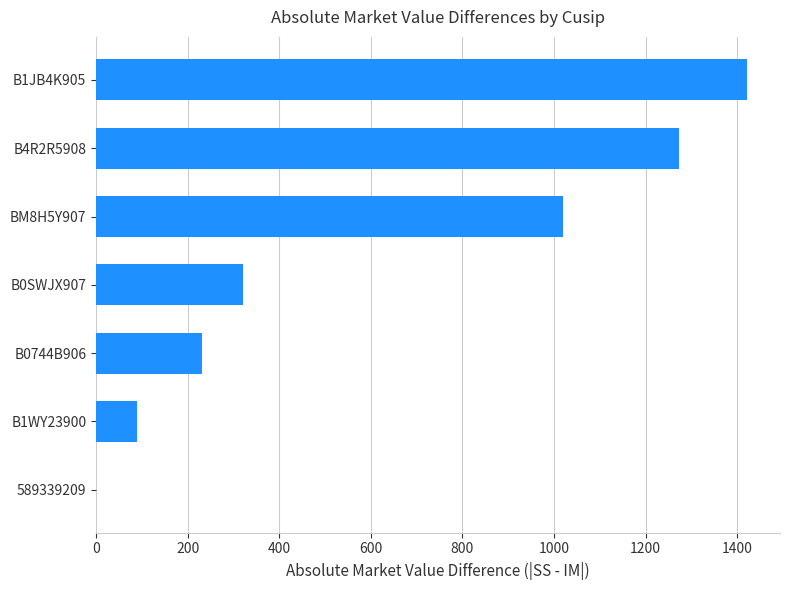

What is the sum of the values at BM8H5Y907 and B1WY23900?

1110.1